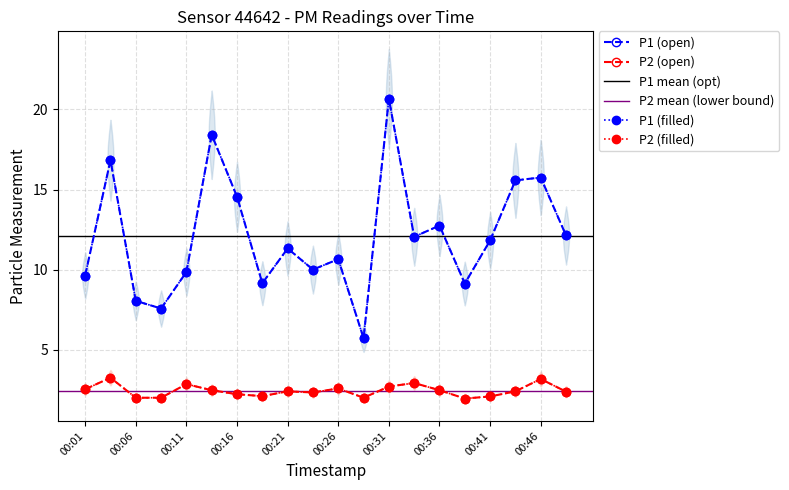

At which label does P1 first exceed 11?

00:04